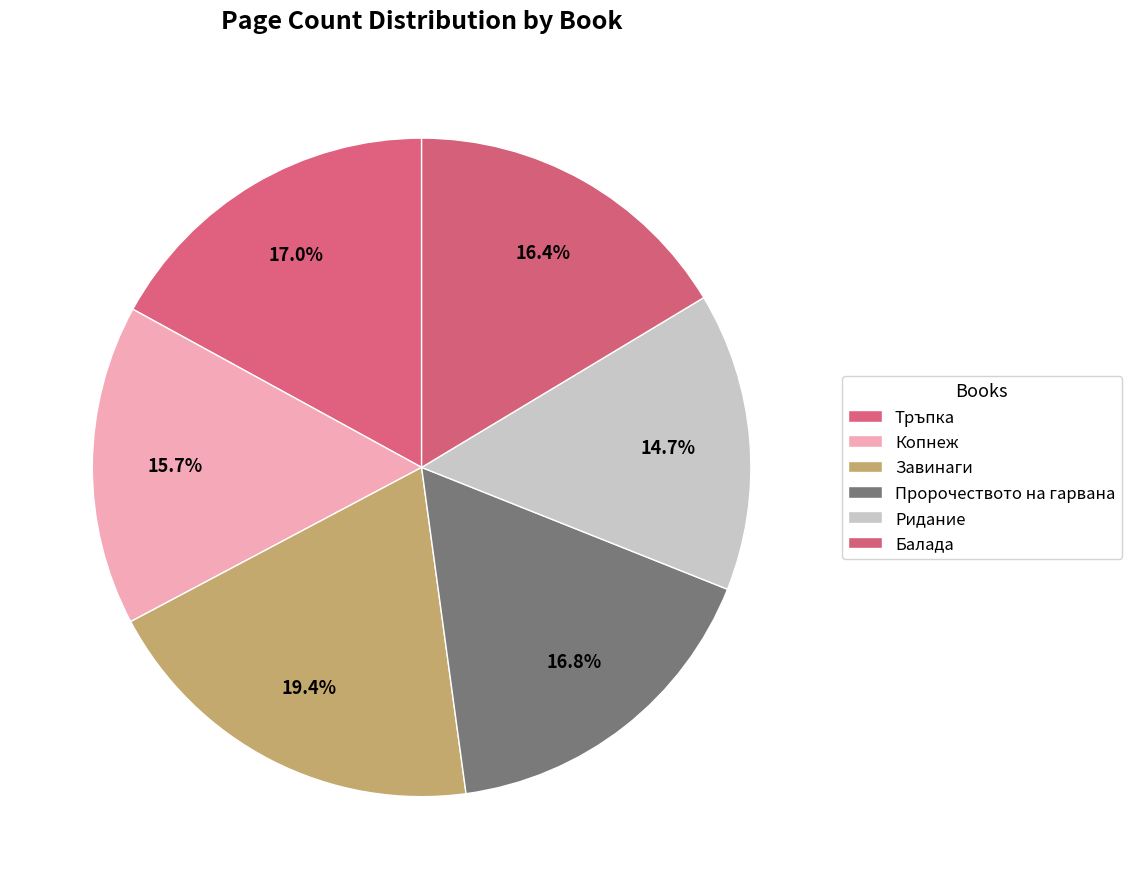

To the nearest percent, what is the difference between the Ридание and Пророчеството на гарвана slice percentages?

2%